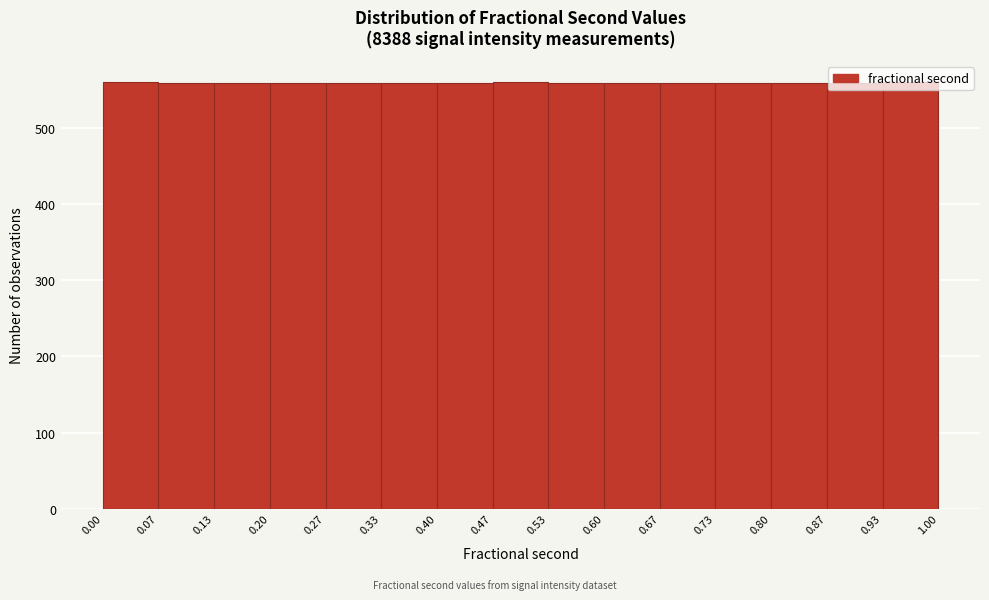

Reading left to right, list every bar in this chart as the range it spans on the x-axis followed by its height. The values are not printed on the chart, so give them approximately, as read against the axis.

0.00 to 0.07: 560
0.07 to 0.13: 560
0.13 to 0.20: 560
0.20 to 0.27: 560
0.27 to 0.33: 560
0.33 to 0.40: 560
0.40 to 0.47: 560
0.47 to 0.53: 560
0.53 to 0.60: 560
0.60 to 0.67: 560
0.67 to 0.73: 560
0.73 to 0.80: 560
0.80 to 0.87: 560
0.87 to 0.93: 560
0.93 to 1.00: 560